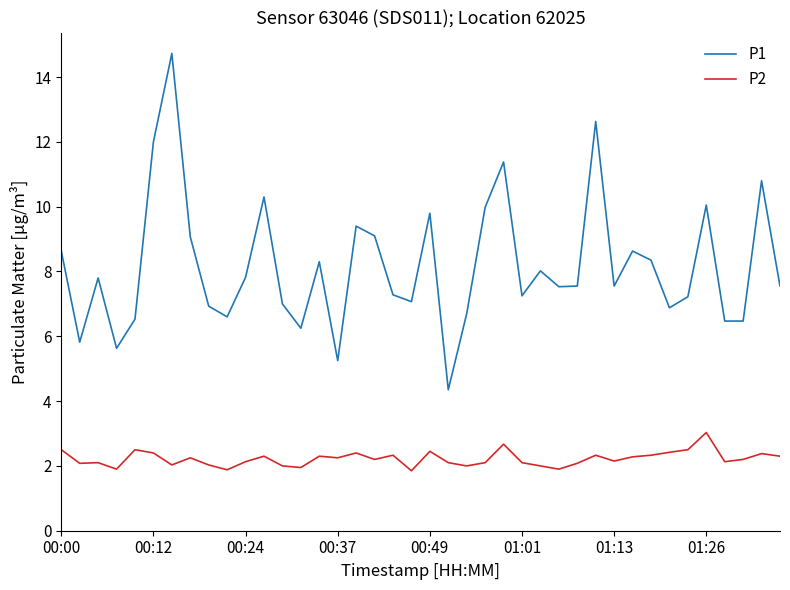

True or false: P1 and P2 cross at least once.

False